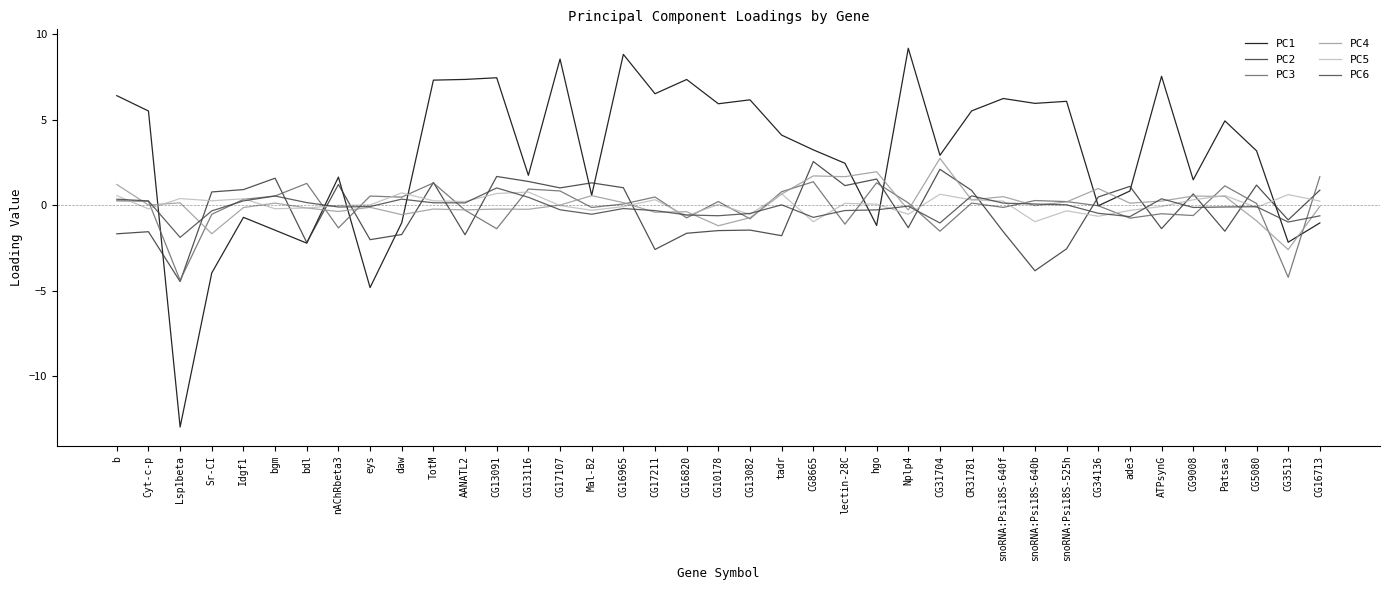

Which category has the highest value in the PC5 series?

CG13116